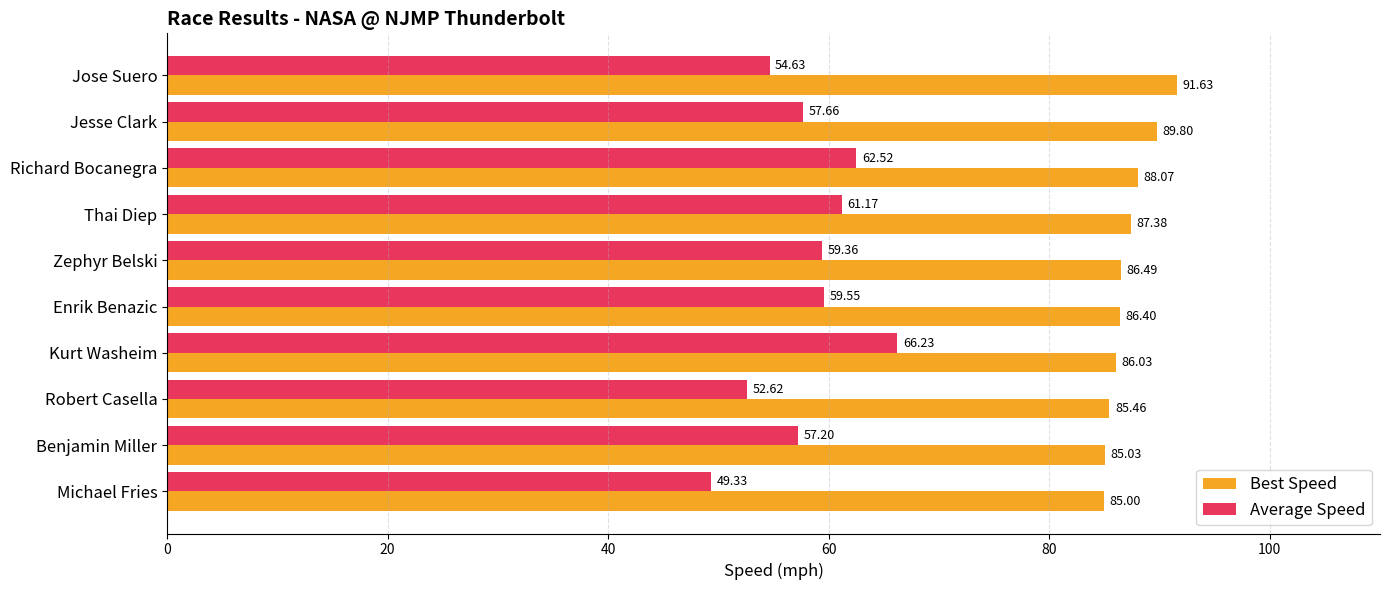

At which category is the sum across all series the highest?

Kurt Washeim